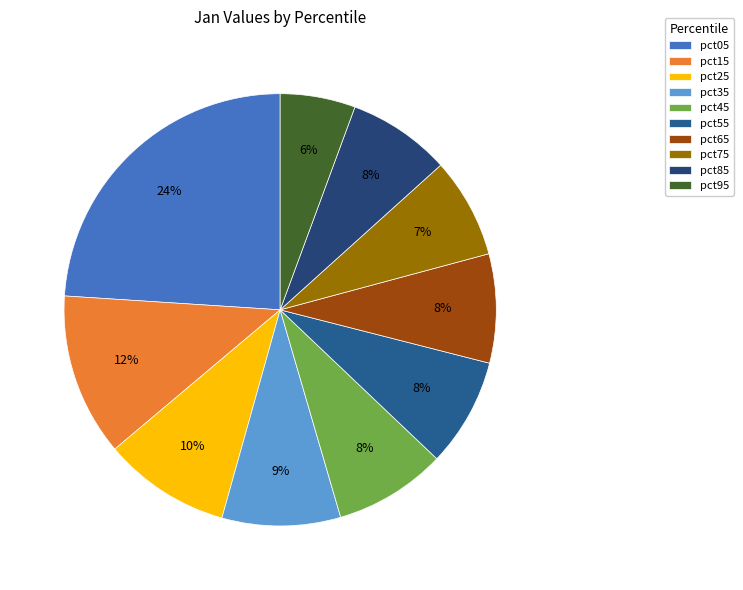

What percentage is the pct35 slice, to the nearest percent?

9%